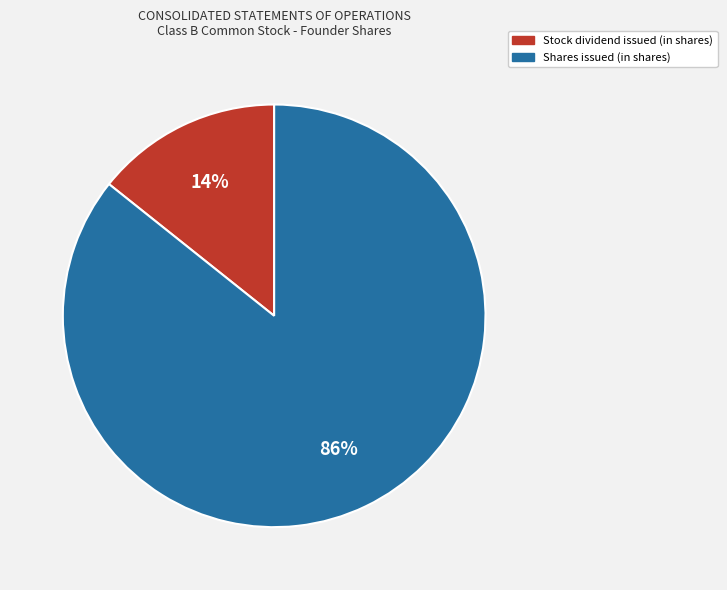

Which slice represents more than half of the pie?

Shares issued (in shares)